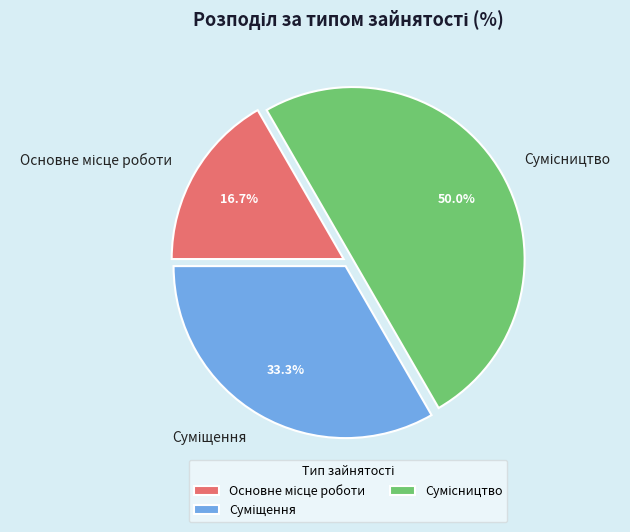

To the nearest percent, what is the combined percentage of Сумісництво and Суміщення?

83%